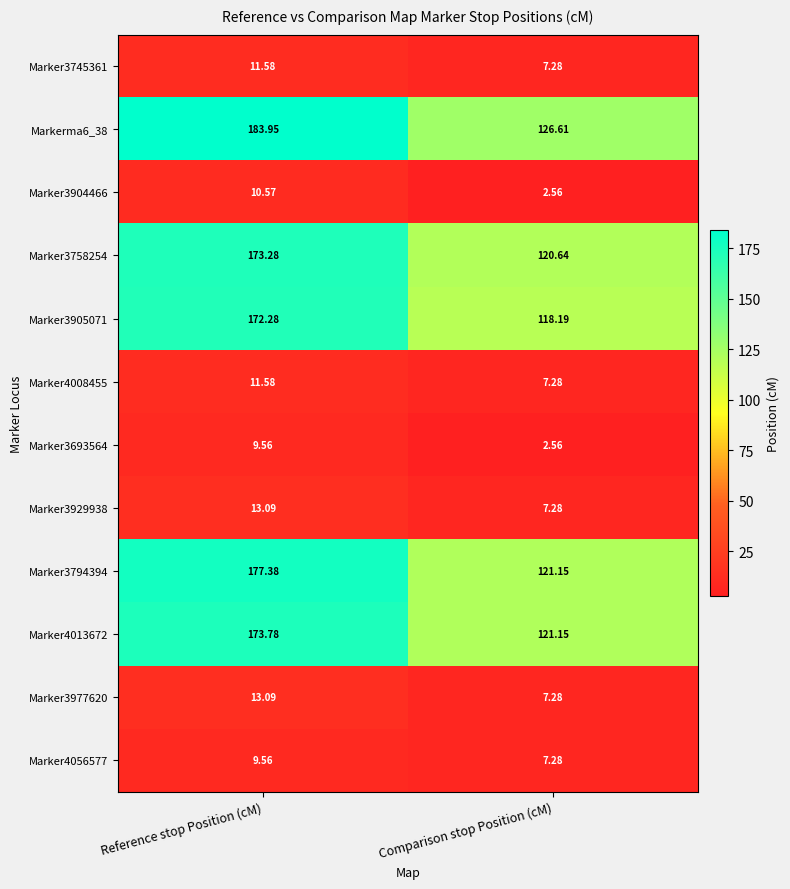

Is the value of Marker3693564 at Reference stop Position (cM) greater than the value of Marker3905071 at Comparison stop Position (cM)?

No